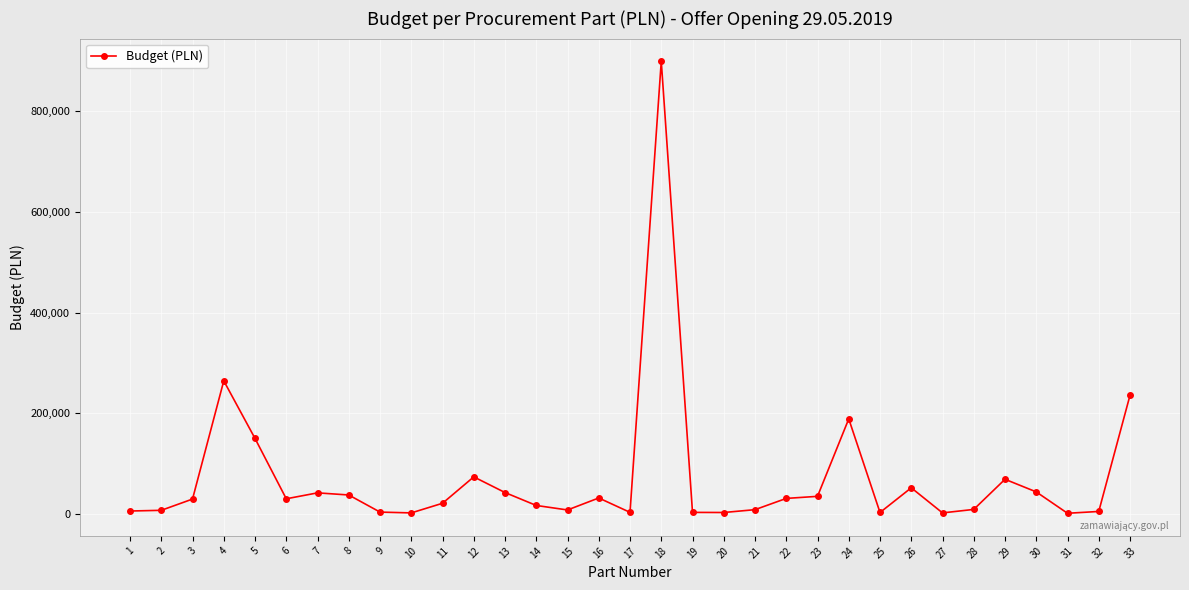

The value at 16 is 31857.0. True or false?

True